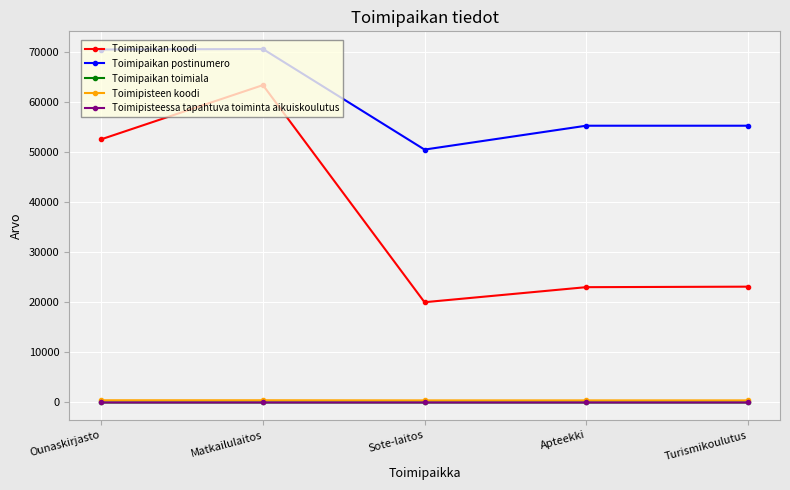

What is the difference between the maximum and second lowest values in the Toimipaikan postinumero series?

15300